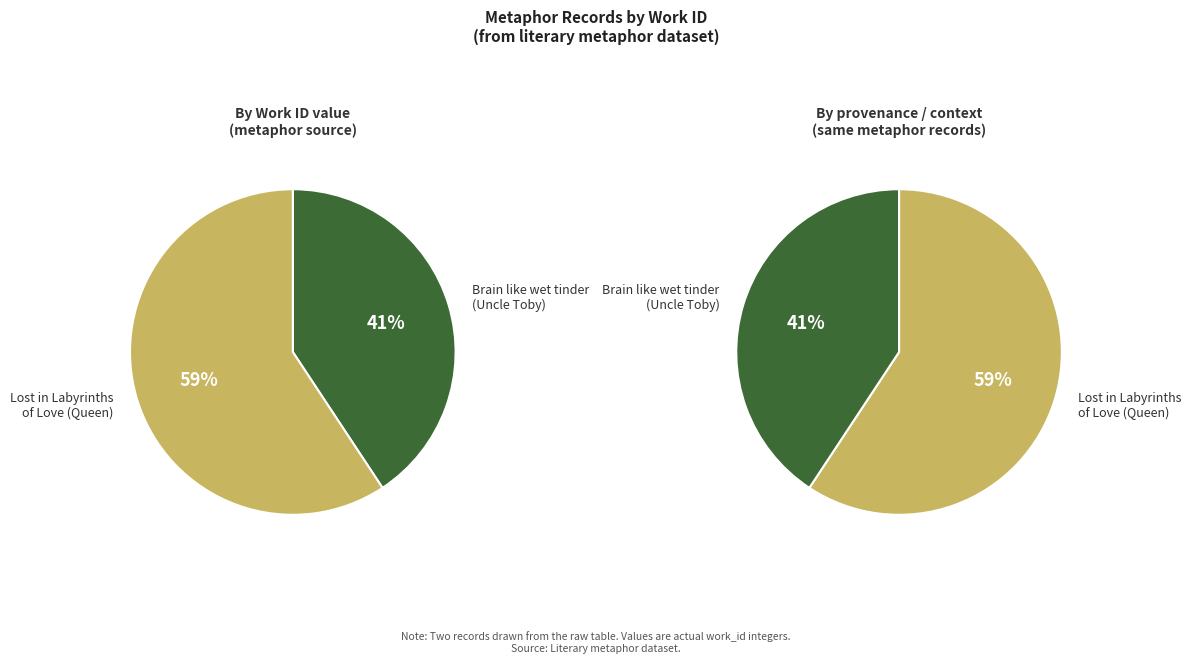

Is it true that Brain like wet tinder (Toby) is 54% of the pie?

False